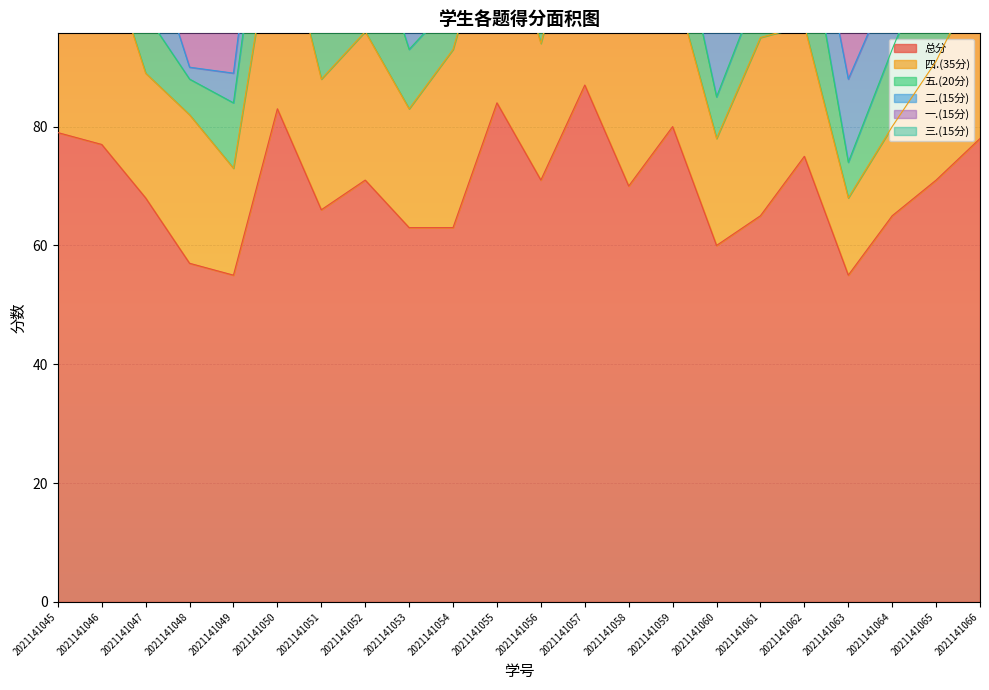

How many interior local valleys does the 一.(15分) series have?

6